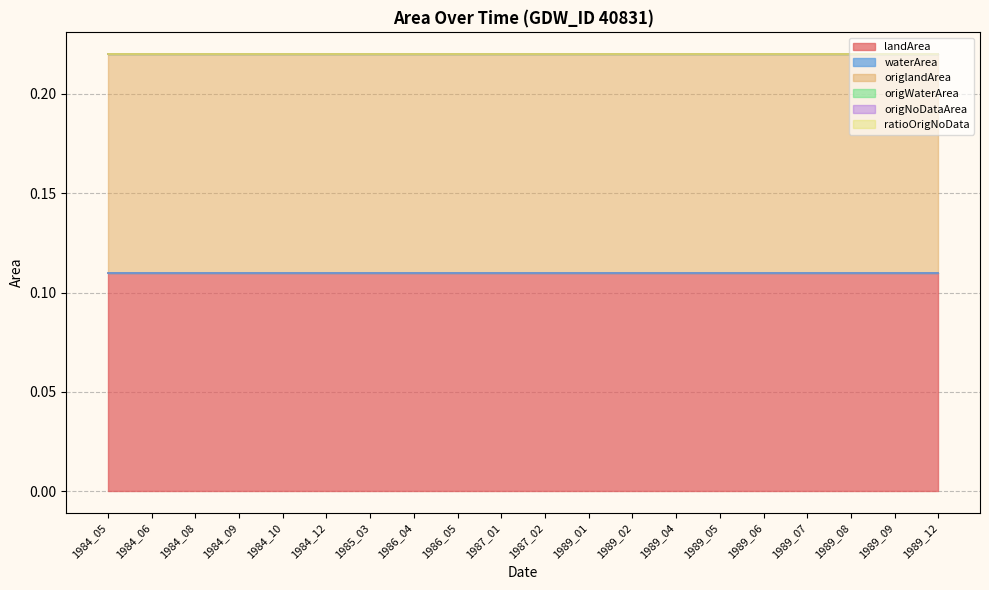

True or false: origWaterArea and landArea cross at least once.

False